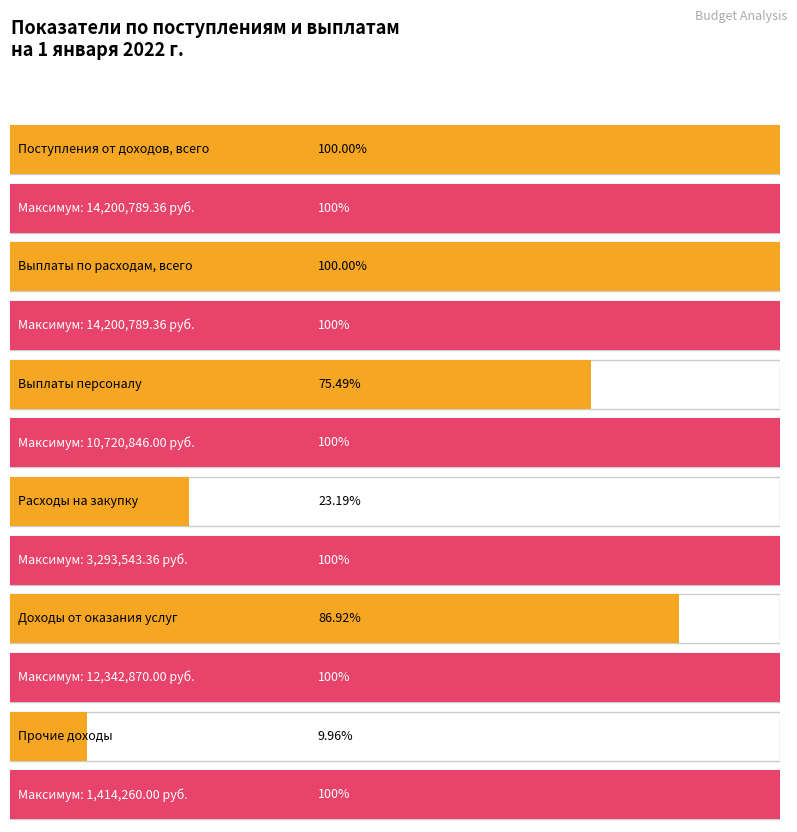

What is the value of the 5th bar from the left?

12342870.0